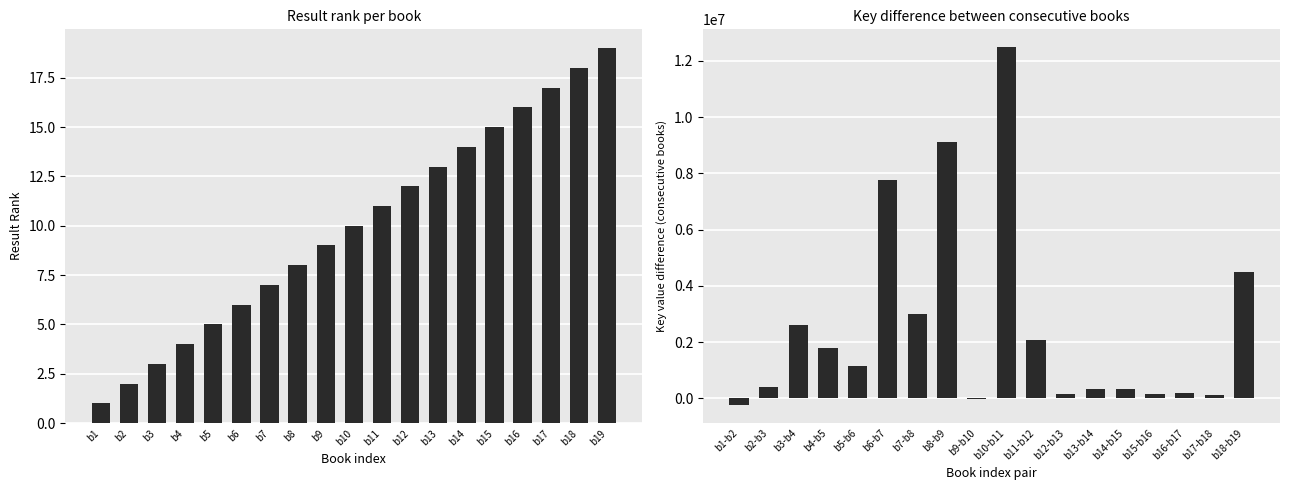

Are the bars grouped side by side (vs. stacked)?

No